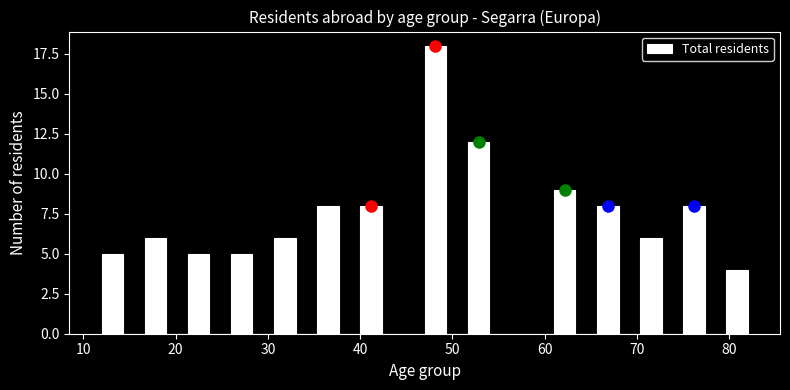

Around what value on the x-axis is the tallest bar? Give the approximate position of its centre, as read against the axis.

48